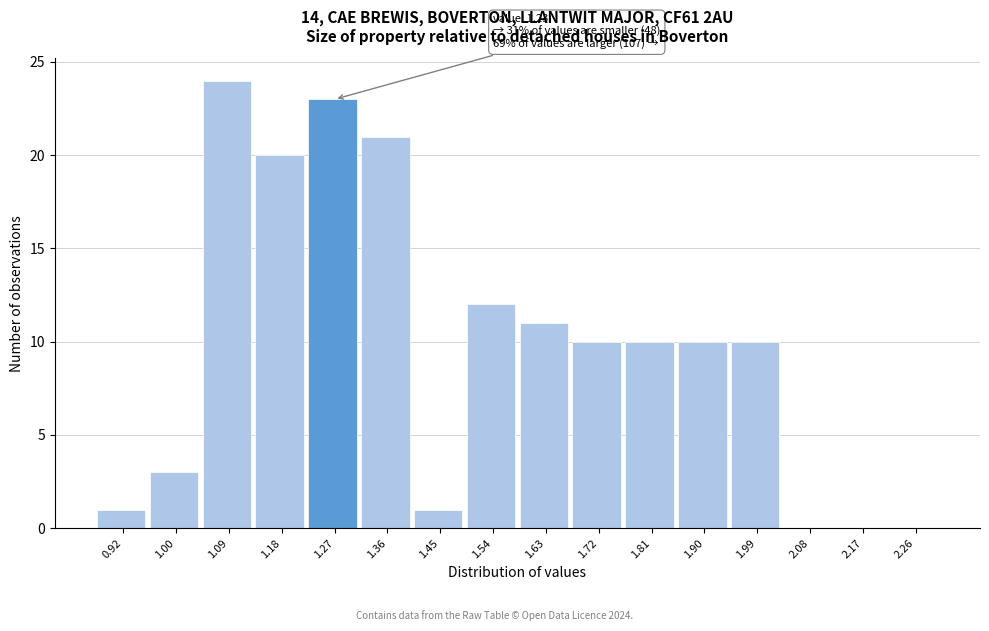

Which range on the x-axis has the tallest bar?

1.05 to 1.14